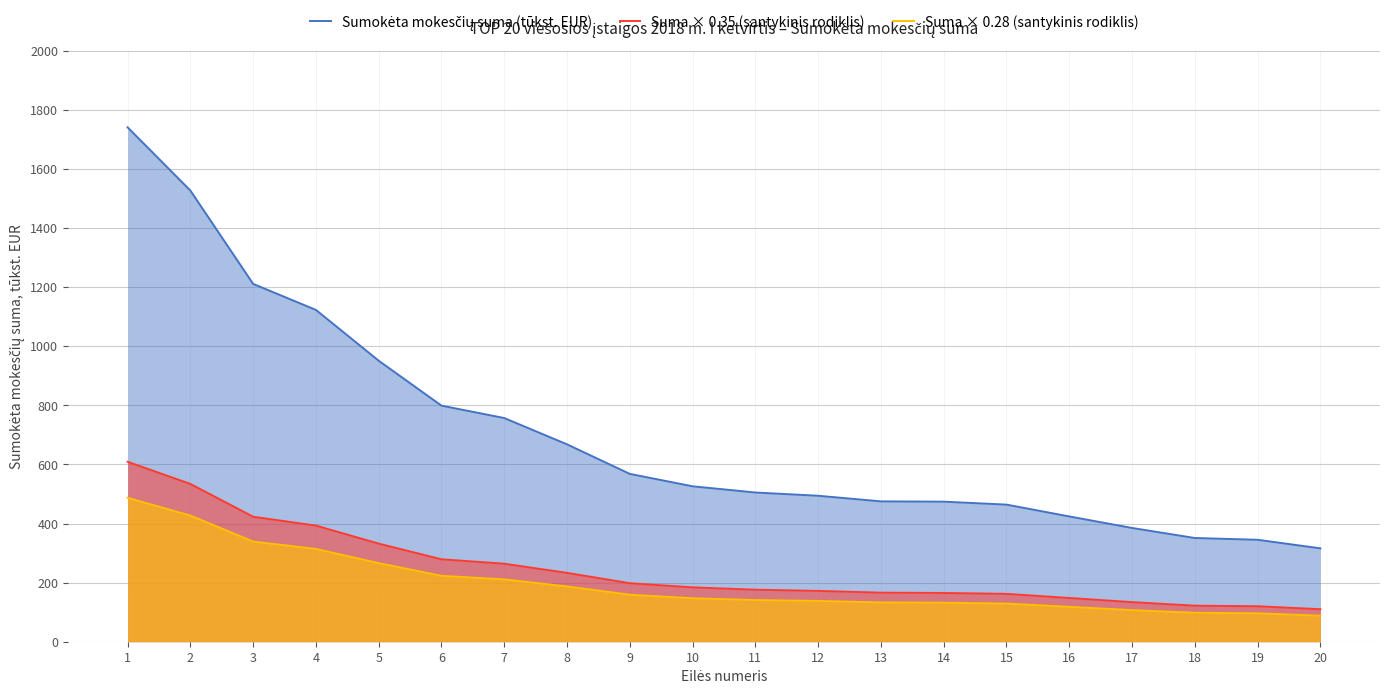

What is the difference between the second highest and second lowest values in the Sumokėta mokesčių suma (tūkst. EUR) series?

1182